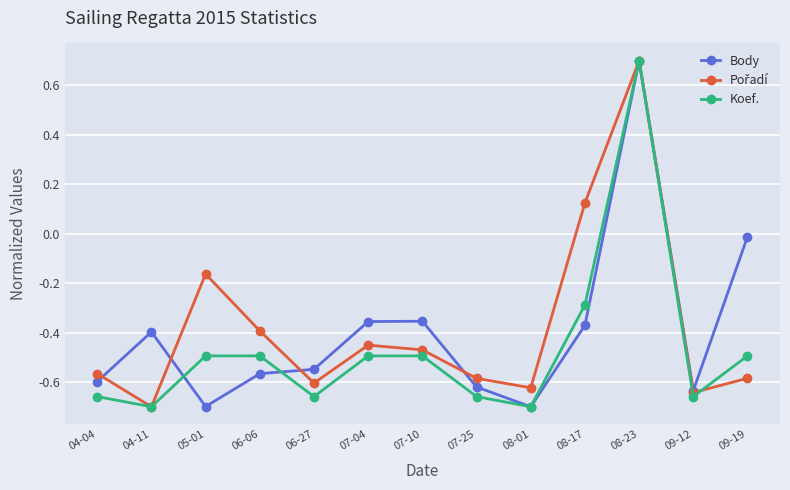

Which series changed the most between 06-06 and 08-23?

Body